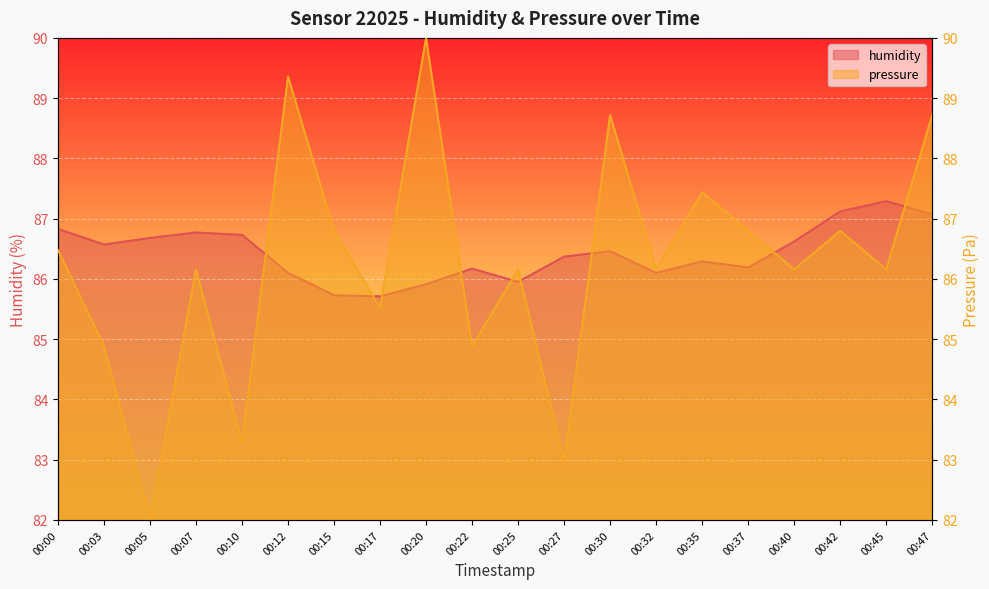

Which label corresponds to the largest value in the chart?

00:20